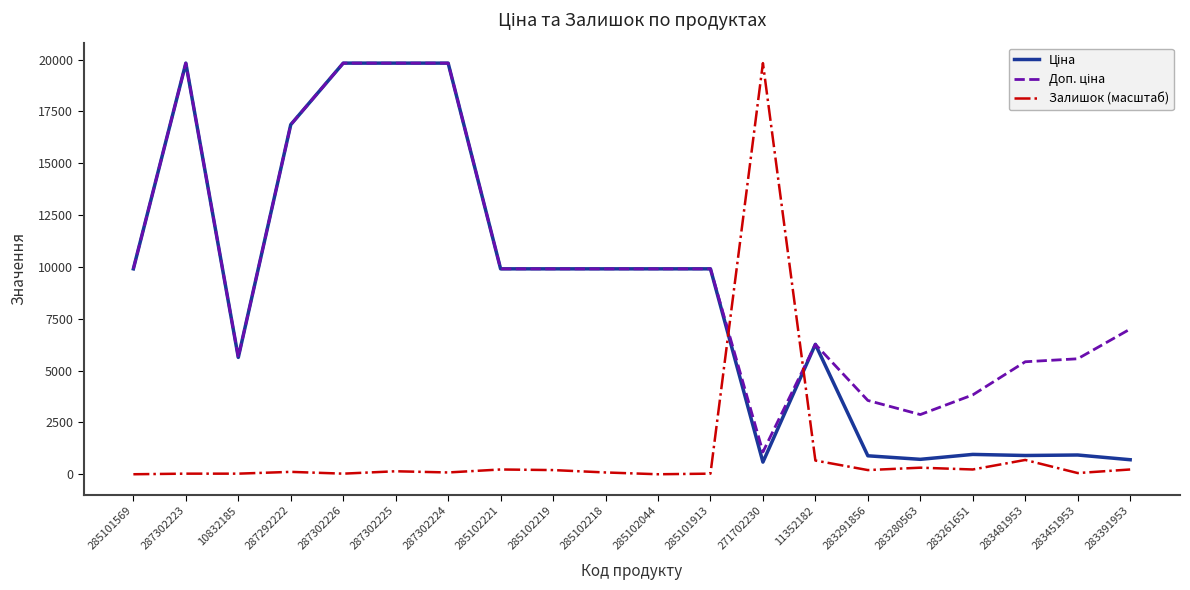

What is the maximum value shown in the chart?

19831.1